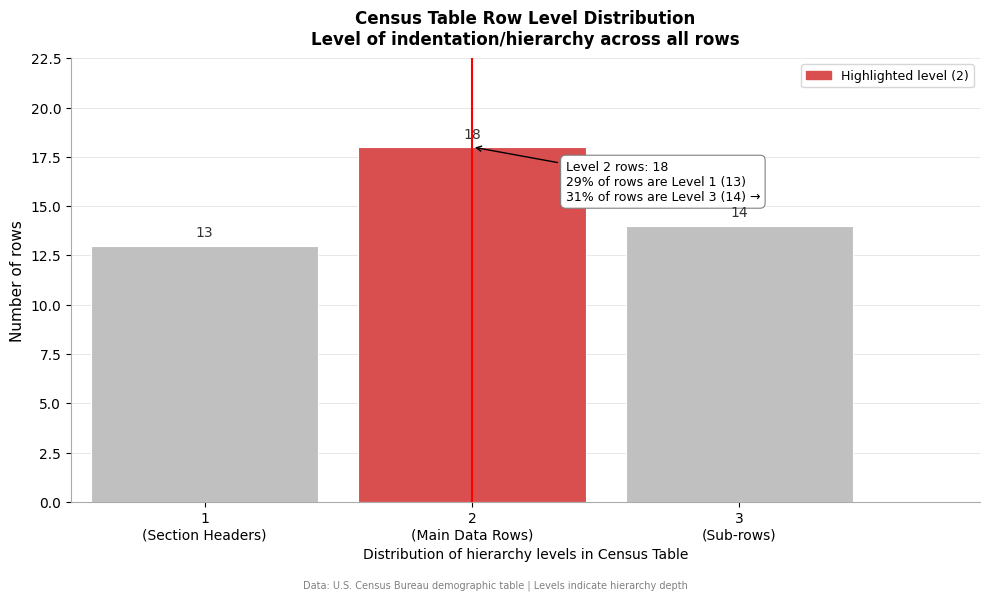

Reading right to left, extract all data points from this chart.

14	18	13